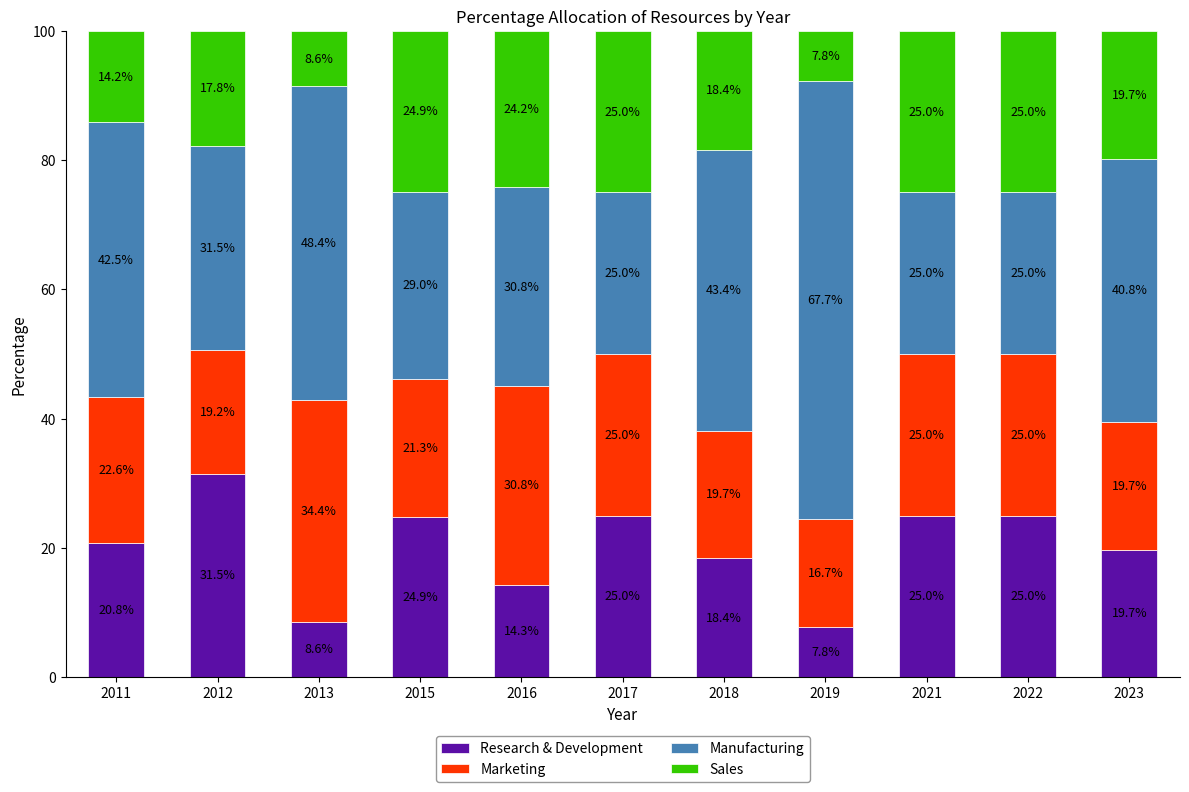

How many values in the Research & Development series are below 20?

5